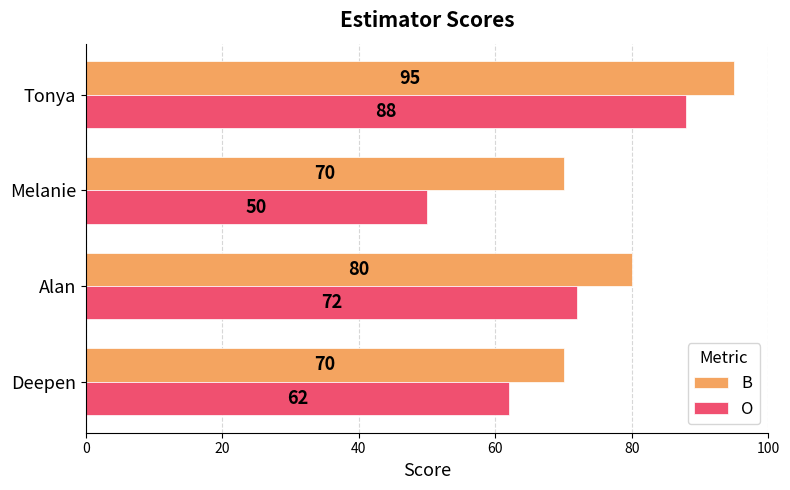

Which category has the highest value in the O series?

Tonya